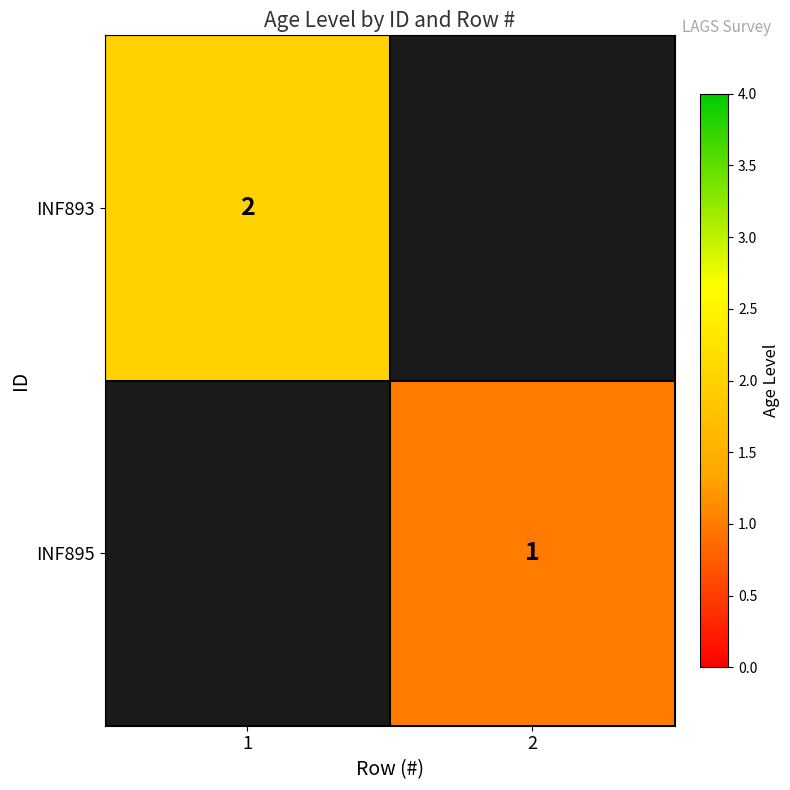

The INF893 series shows 2 at 1. True or false?

True